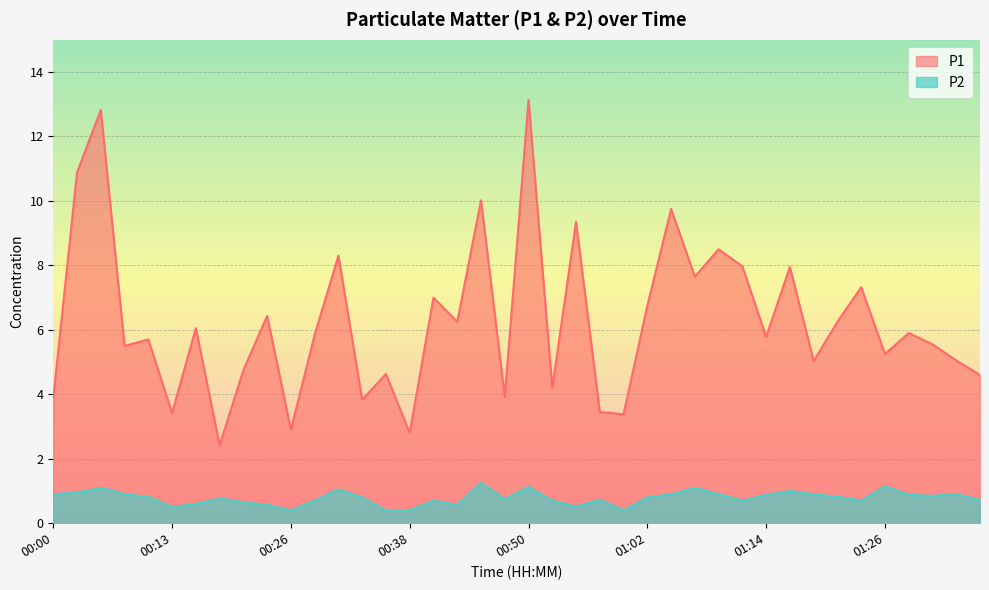

How many lines are shown in the chart?

2